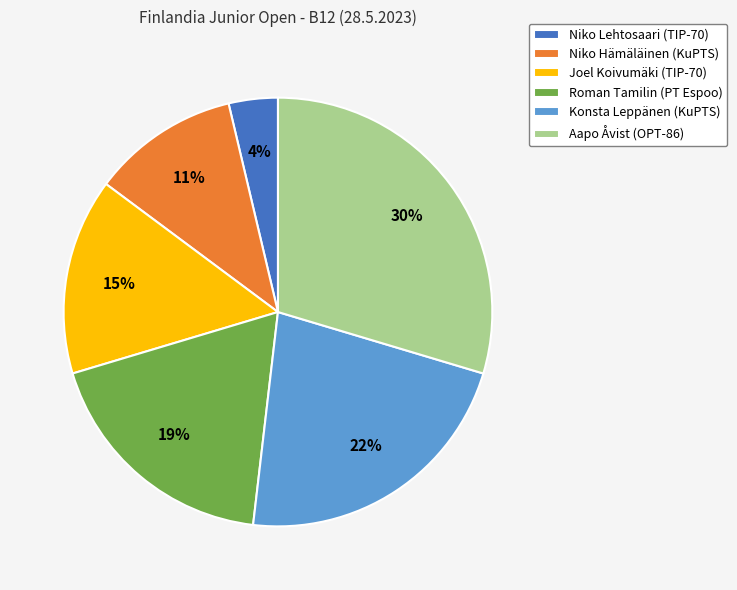

Which slice is the largest?

Aapo Åvist (OPT-86)